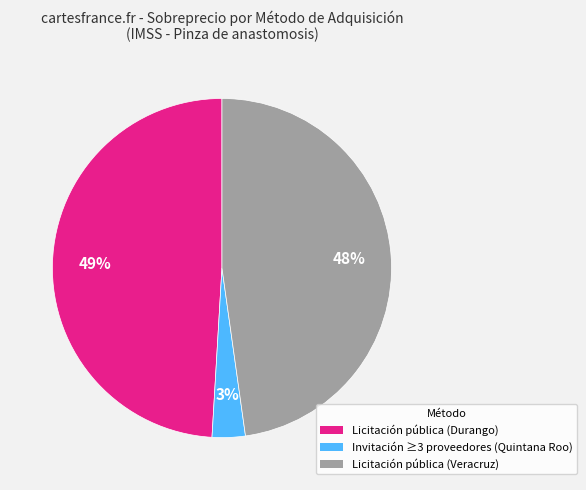

How many segments does this pie chart have?

3